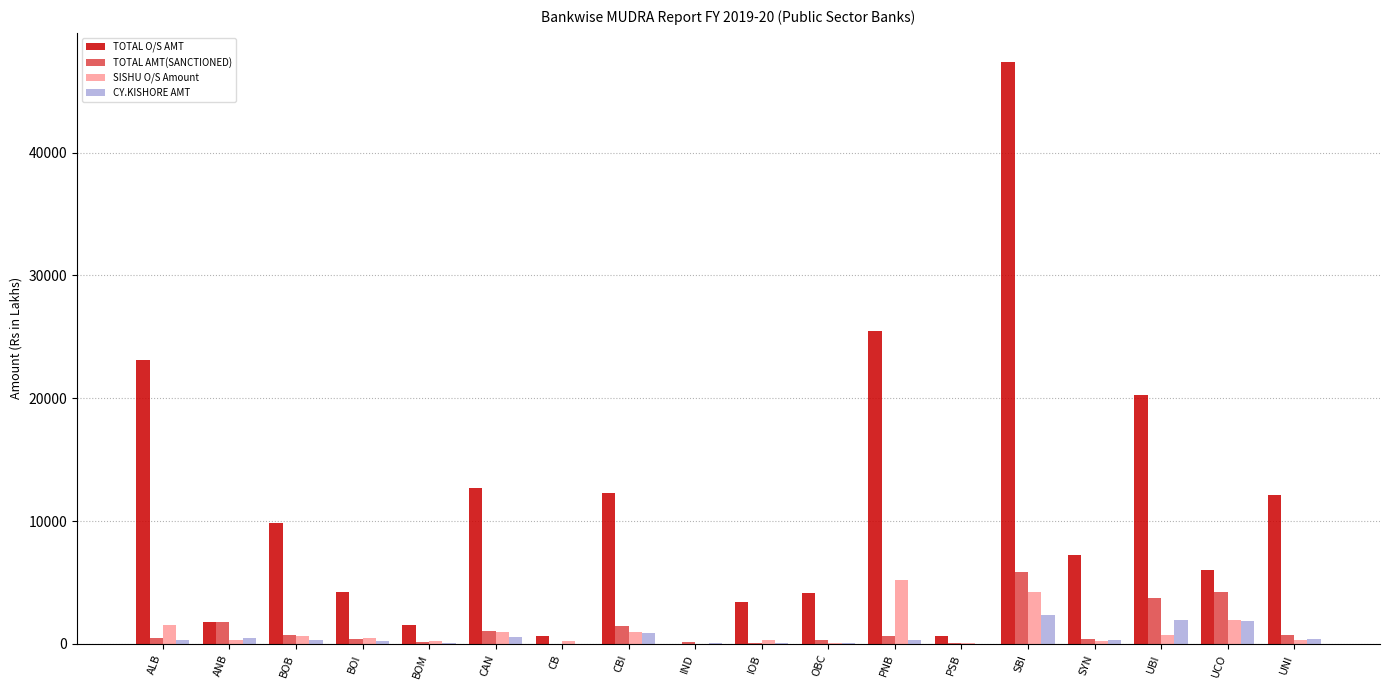

The SISHU O/S Amount series shows 1004.6 at CAN. True or false?

True